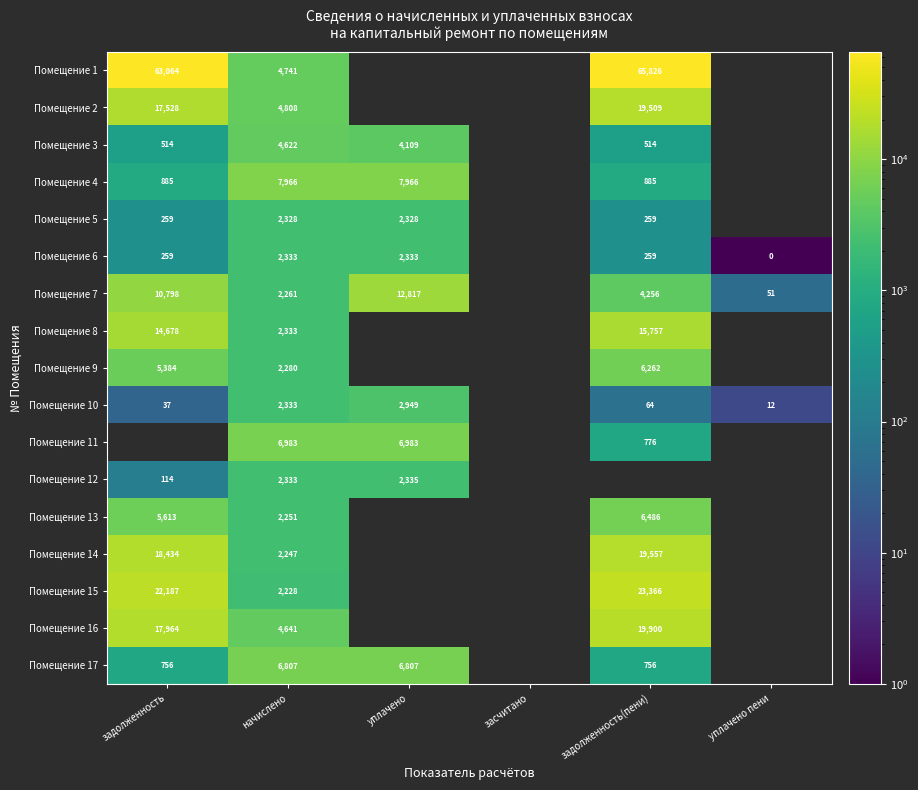

At how many categories does at least one series exceed 42641?

2